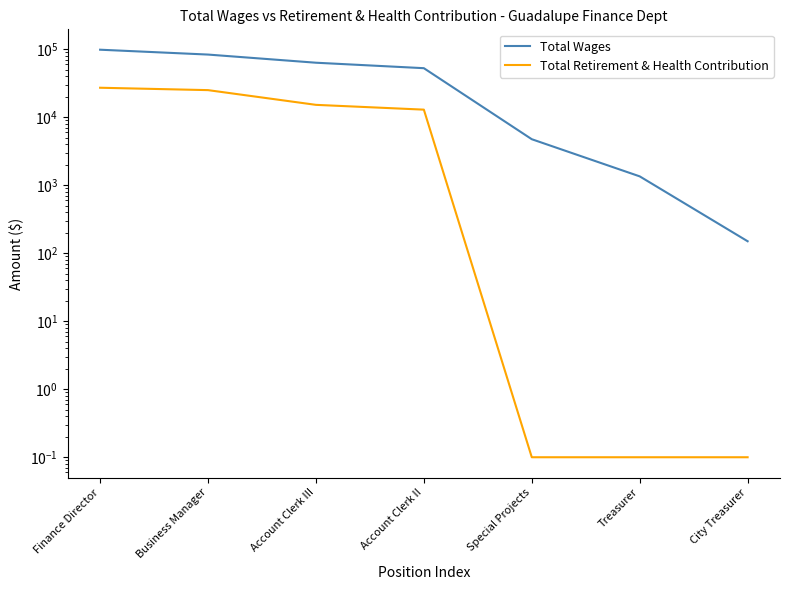

At which category is the sum across all series the highest?

Finance Director